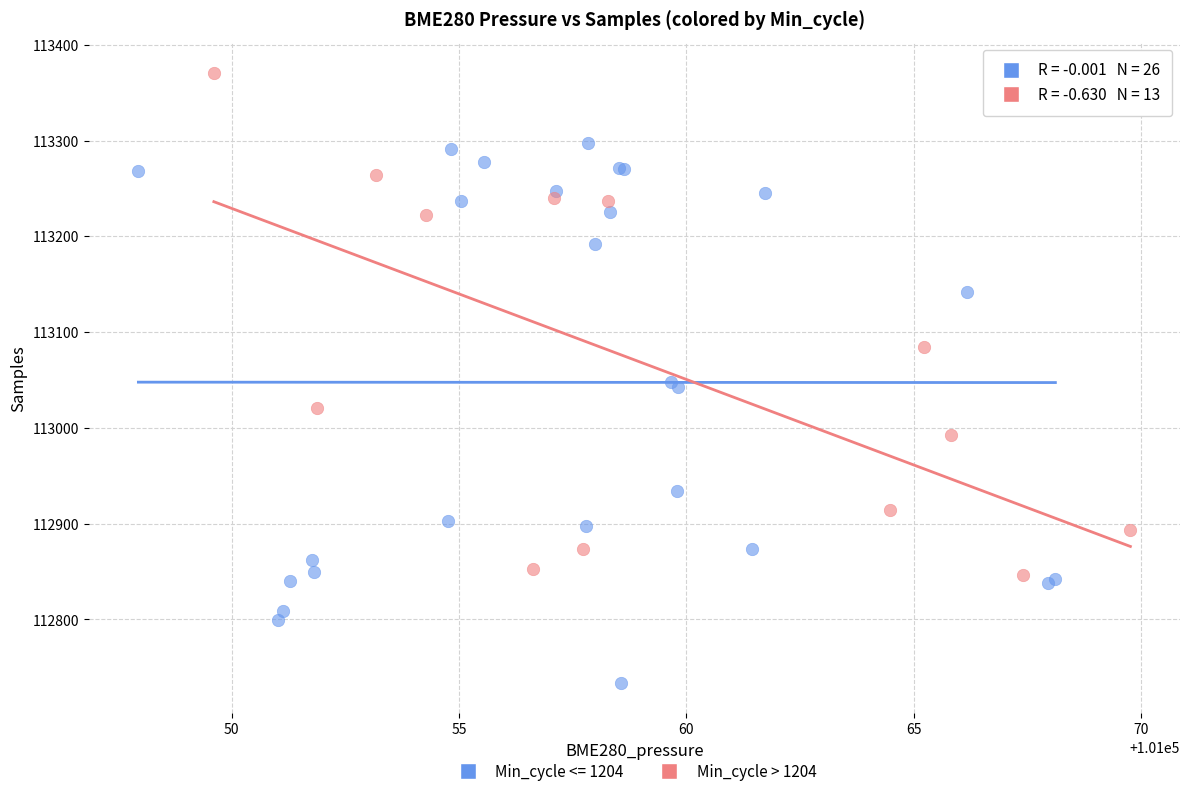

Which series contains the lowest Y value?

Min_cycle <= 1204